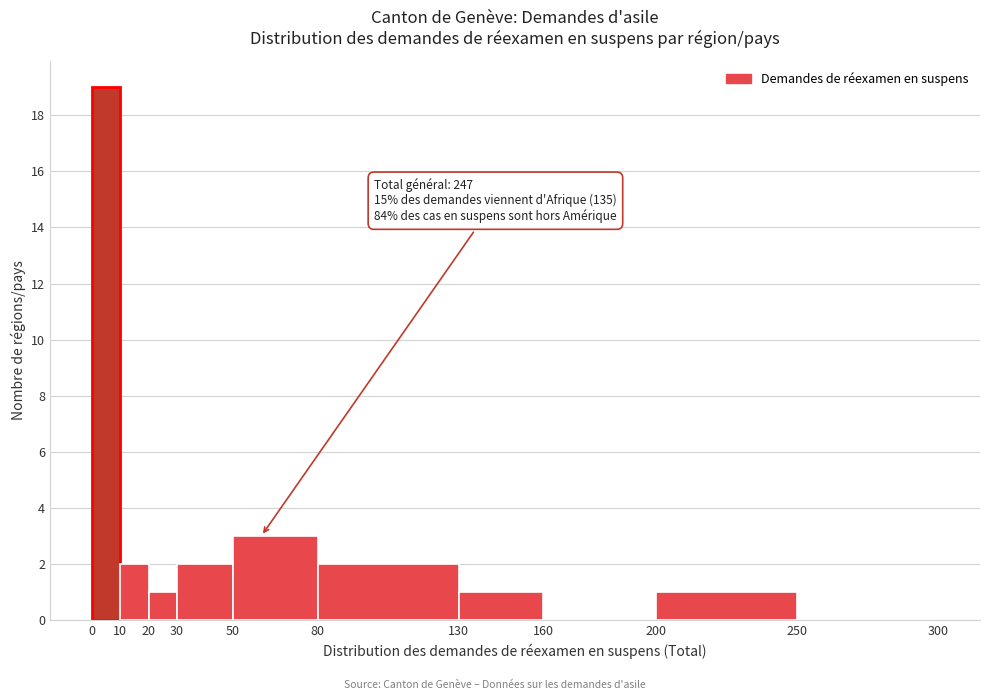

Over which range of the x-axis is the bar tallest?

0 to 10